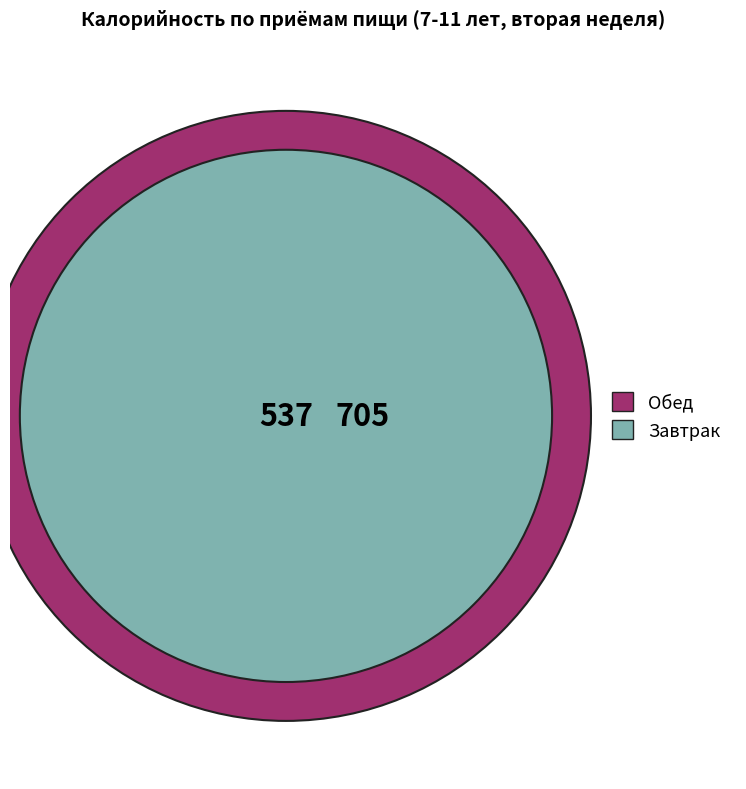

Count the number of slices in the pie.

2